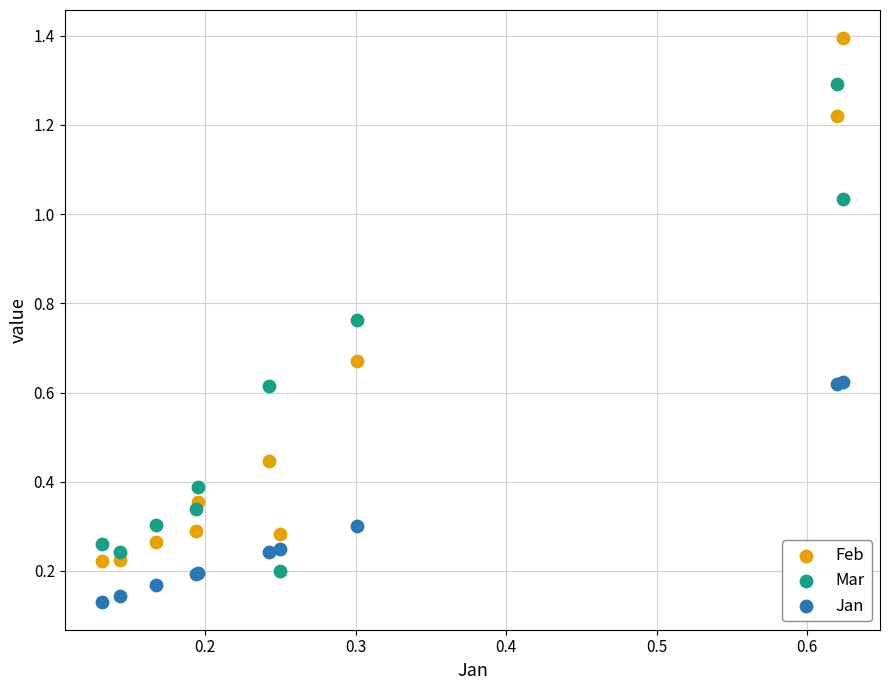

What are all the series names shown in the legend?

Feb, Mar, Jan